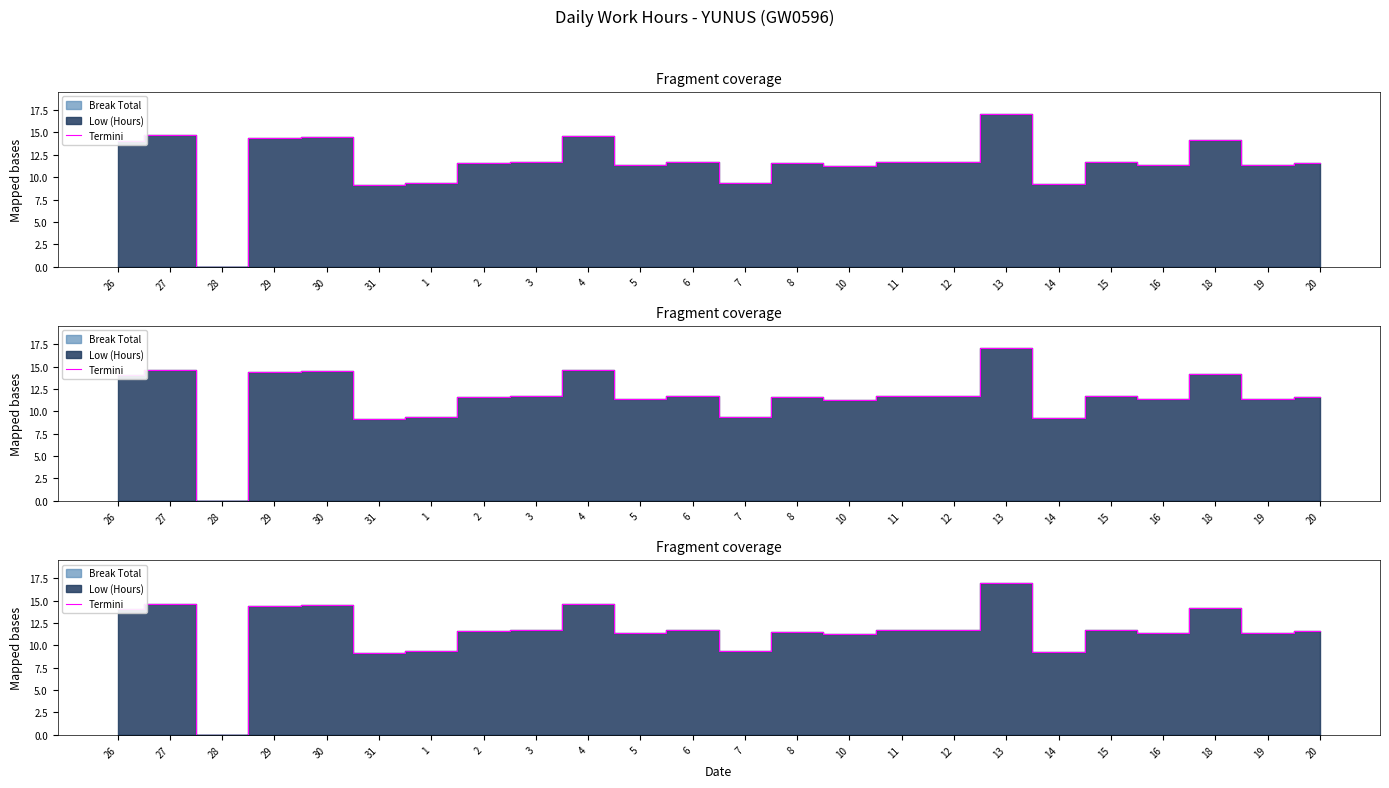

At which category does the chart reach its minimum across all series?

28